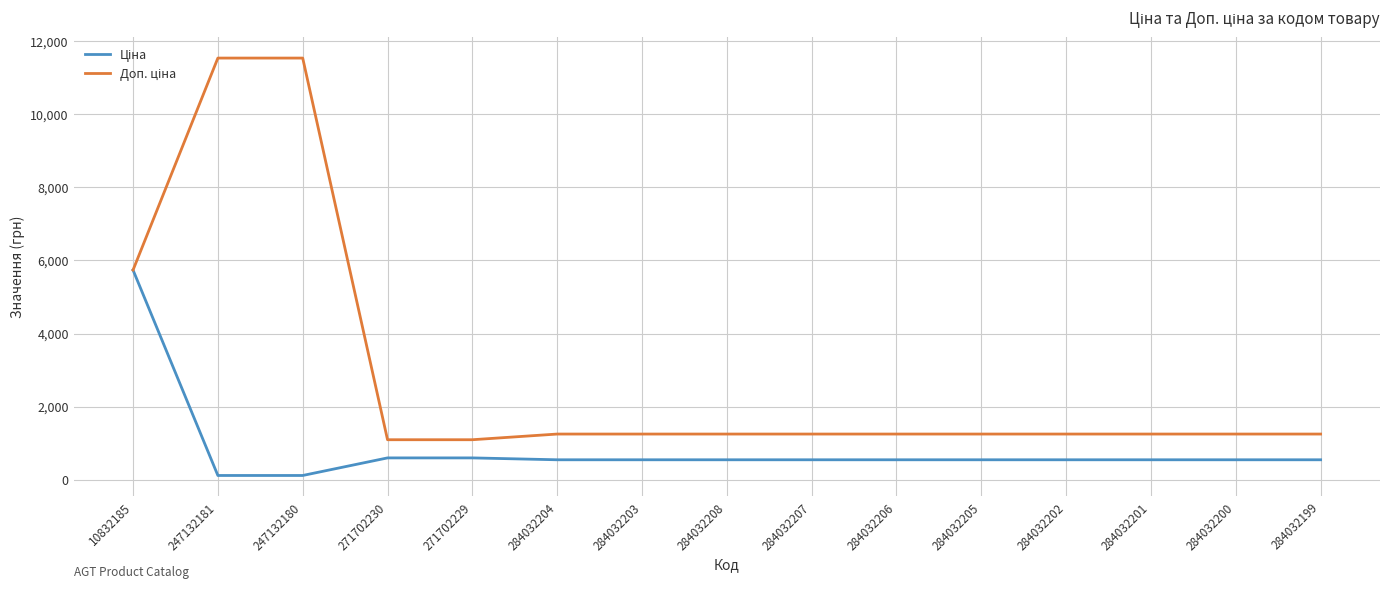

What is the maximum value shown in the chart?

11537.0